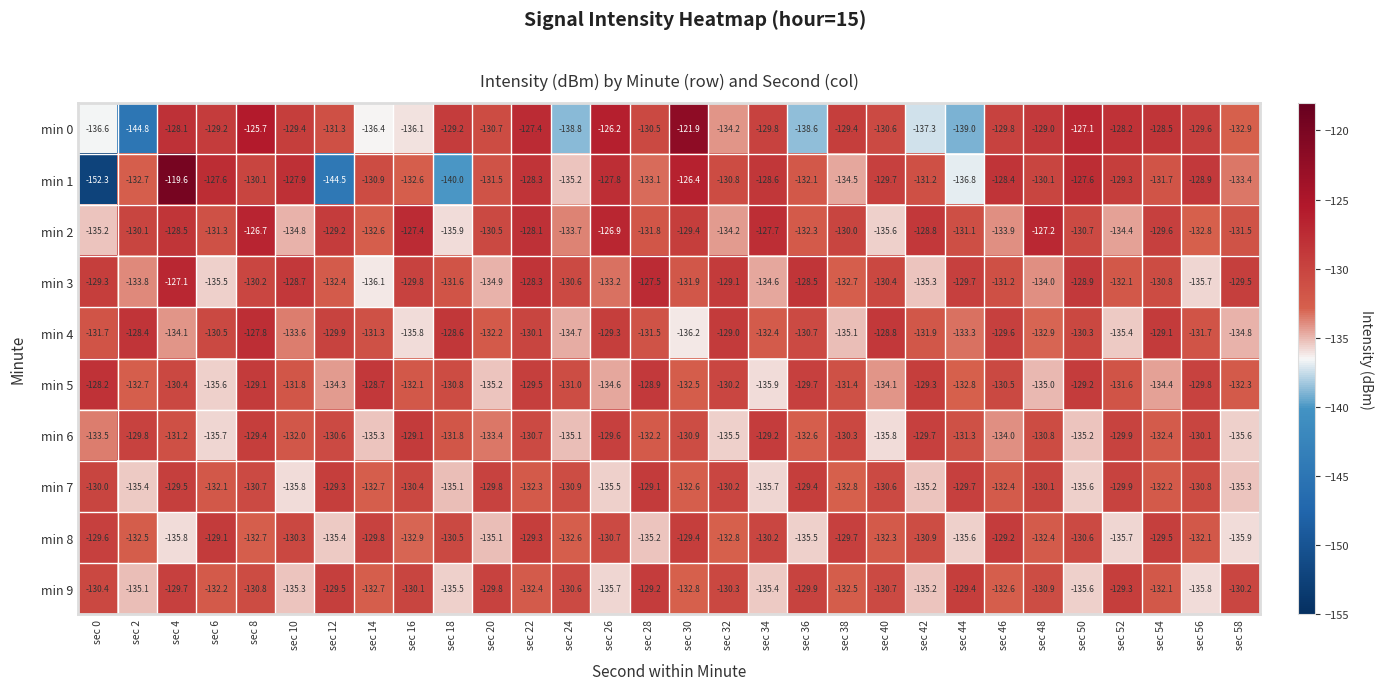

At sec 18, list the series in order from largest to smallest.

min 4, min 0, min 8, min 5, min 3, min 6, min 7, min 9, min 2, min 1